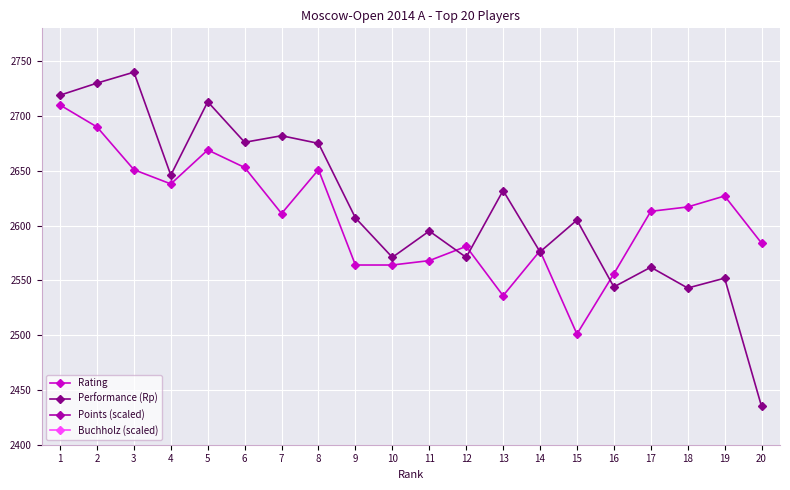

How many lines are shown in the chart?

4